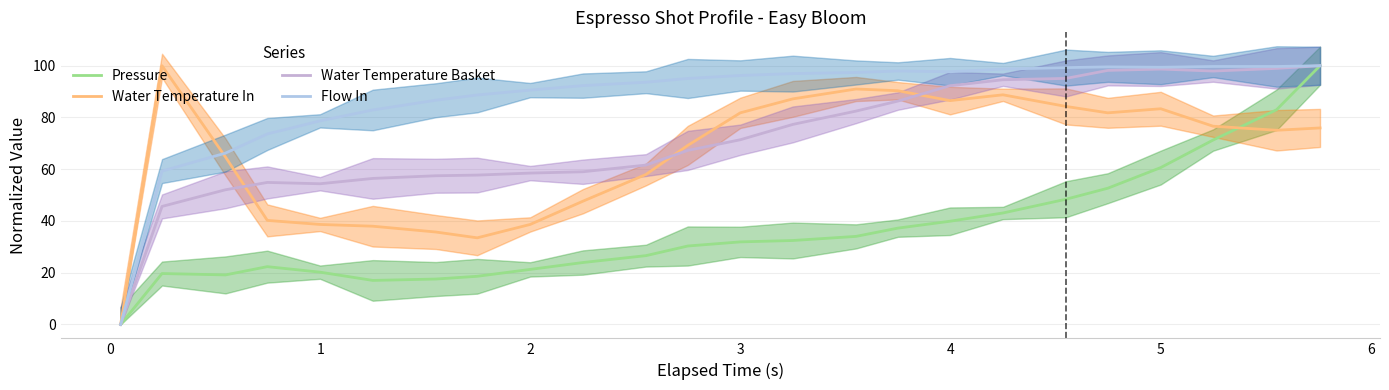

How many lines are shown in the chart?

4